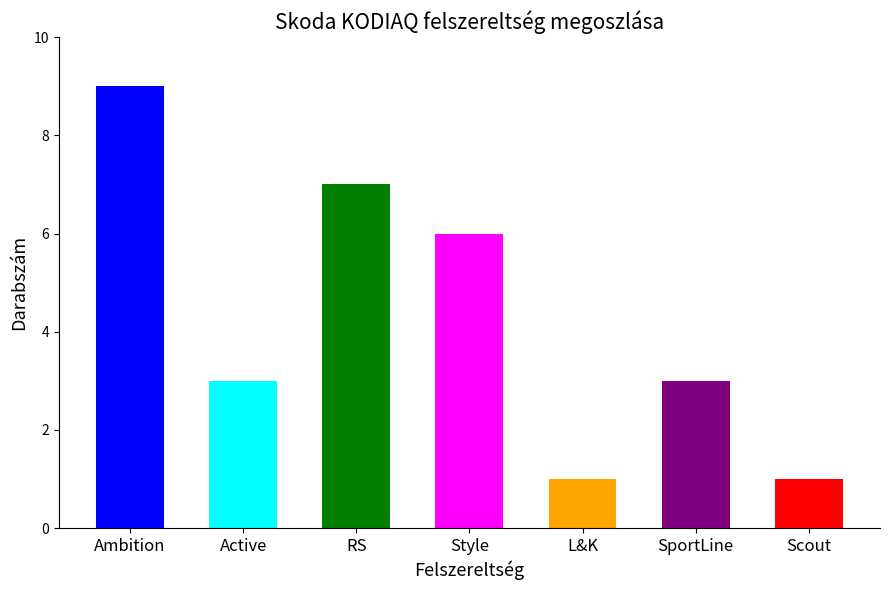

What is the greatest value displayed?

9